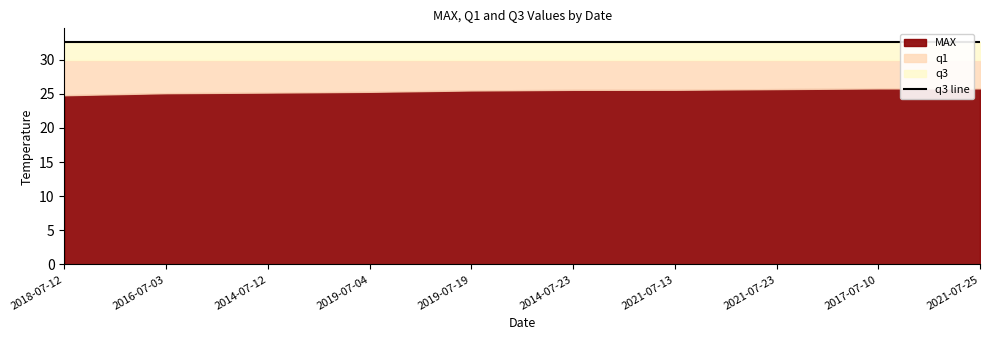

Is the value of q1 at 2016-07-03 greater than the value of q3 at 2014-07-23?

No